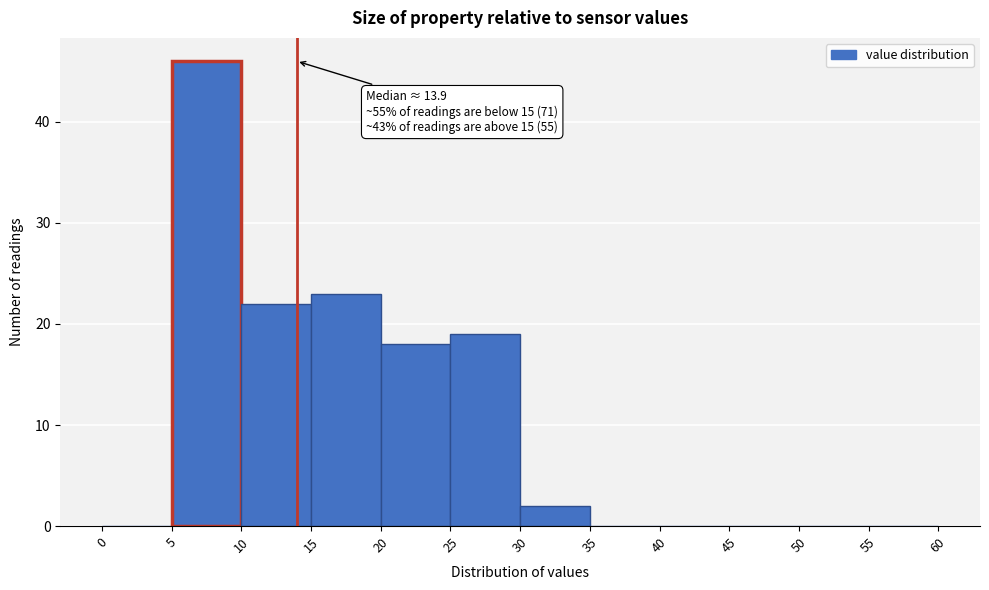

Over which range of the x-axis is the bar tallest?

5 to 10